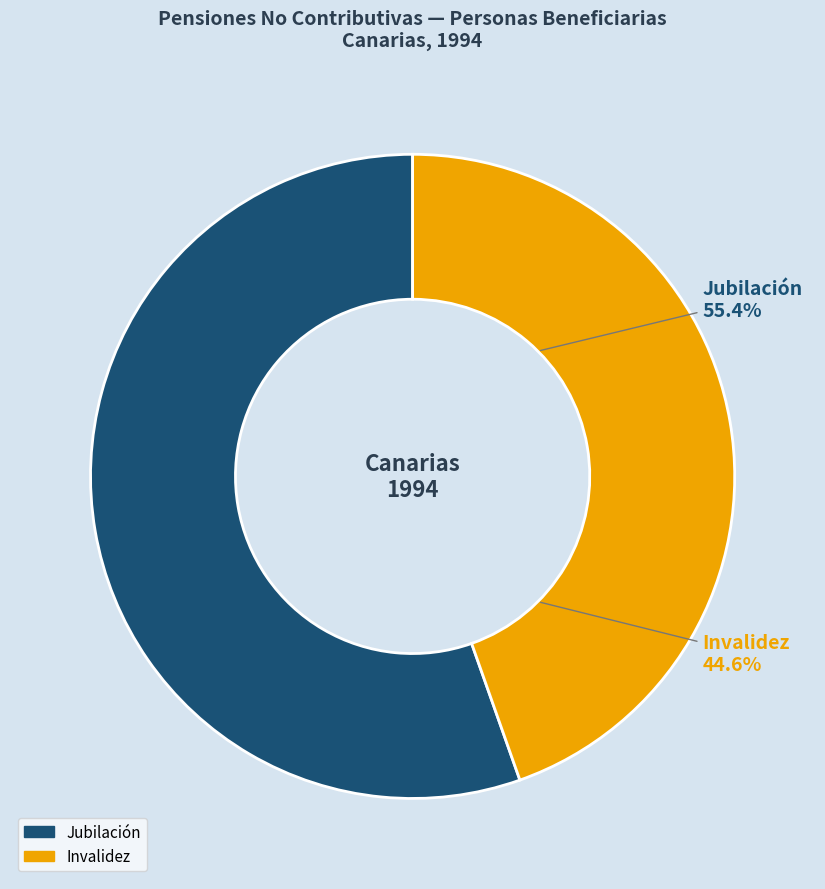

Rank the categories by value from highest to lowest.

Jubilación, Invalidez